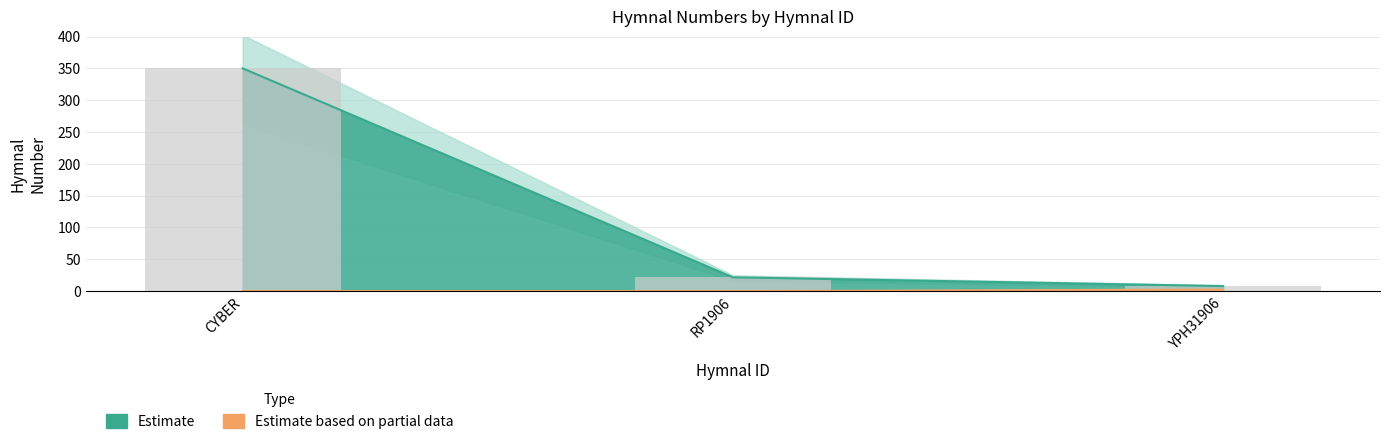

Which has a higher value, CYBER or YPH31906?

CYBER